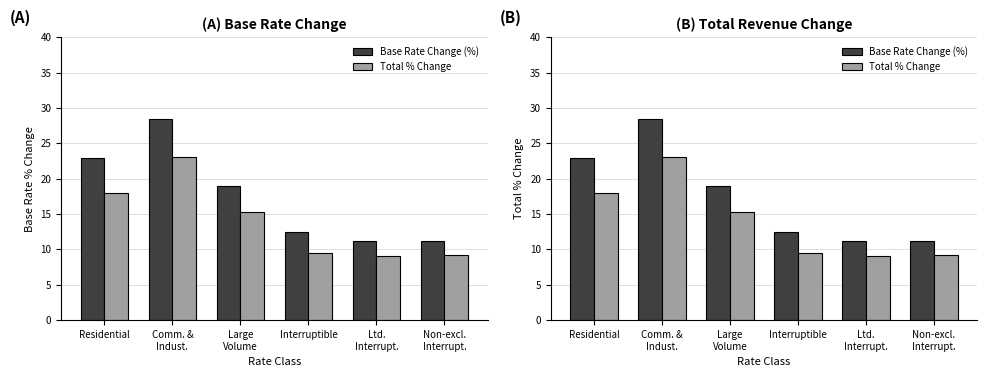

Reading left to right, list all the values displayed in this chart.

Base Rate Change (%): 22.9	28.4	19.0	12.5	11.1	11.2
Total % Change: 17.9	23.1	15.3	9.4	9.0	9.2